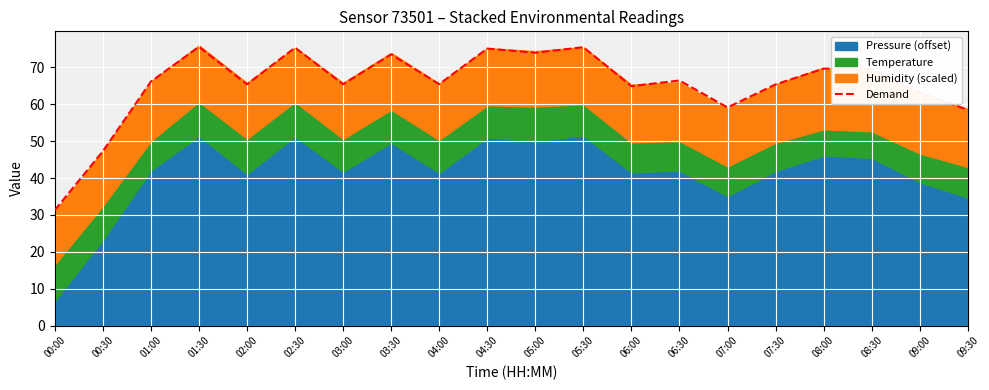

What is the greatest value displayed?

75.6